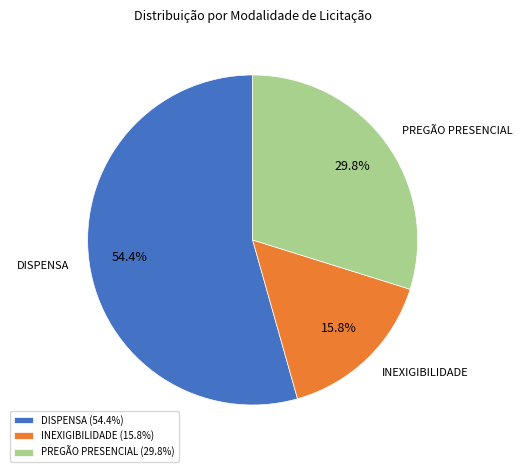

Which has a higher value, INEXIGIBILIDADE or DISPENSA?

DISPENSA